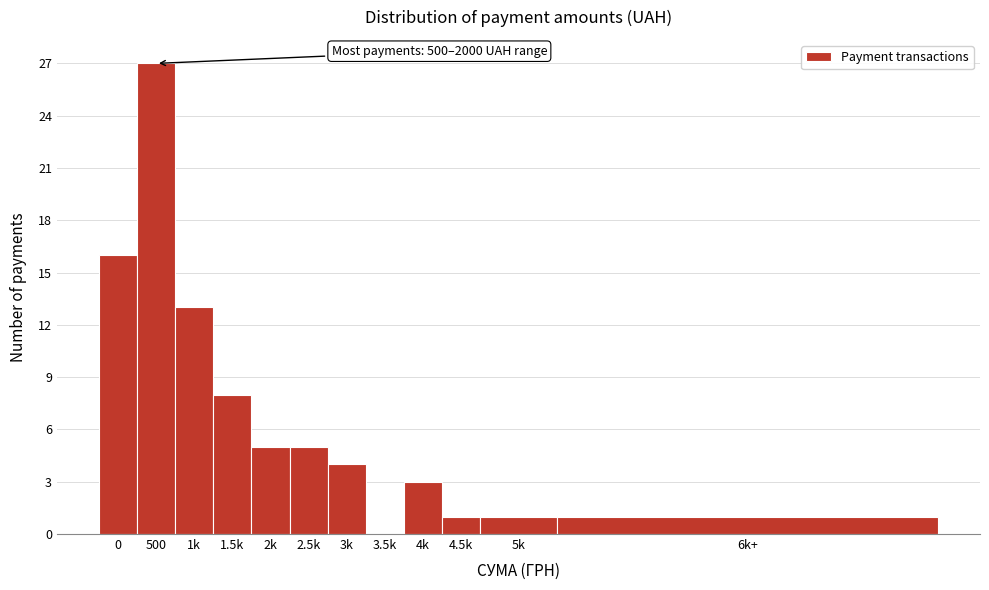

Reading left to right, list all the values displayed in this chart.

0=16	500=27	1k=13	1.5k=8	2k=5	2.5k=5	3k=4	3.5k=0	4k=3	4.5k=1	5k=1	6k+=1